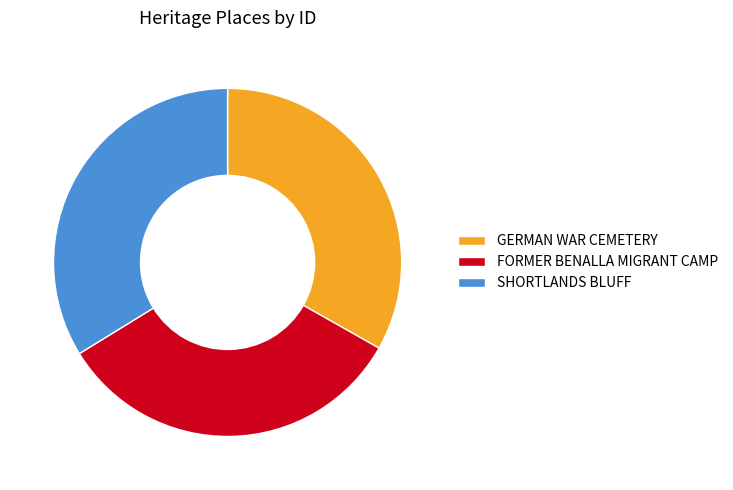

Is there any slice that represents more than half of the pie?

No